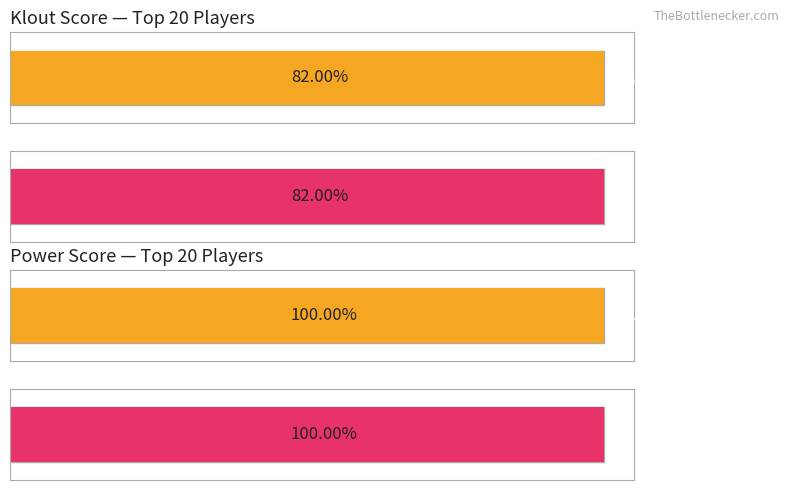

True or false: klout has a value of 104 at 13.

False